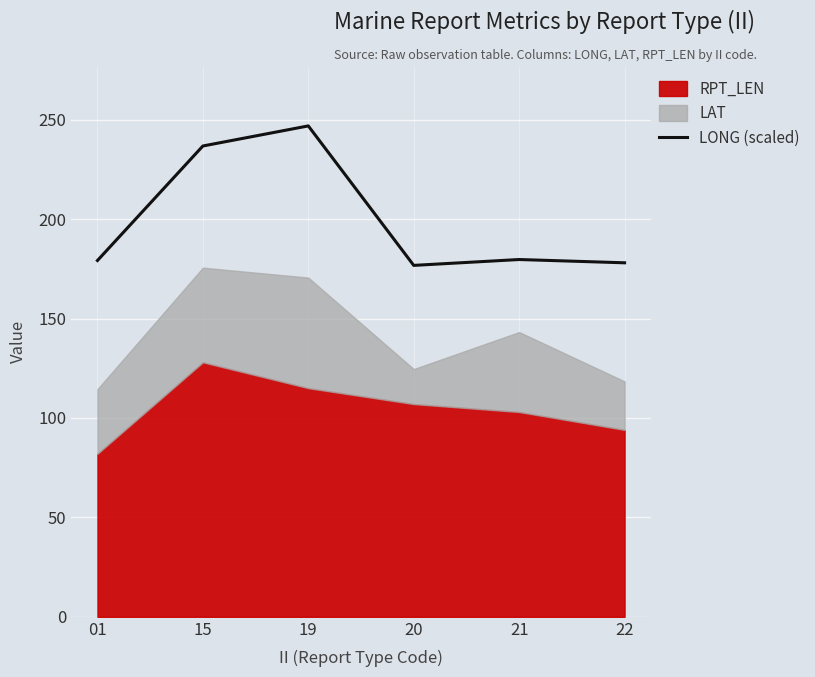

At which category does the chart reach its peak across all series?

19